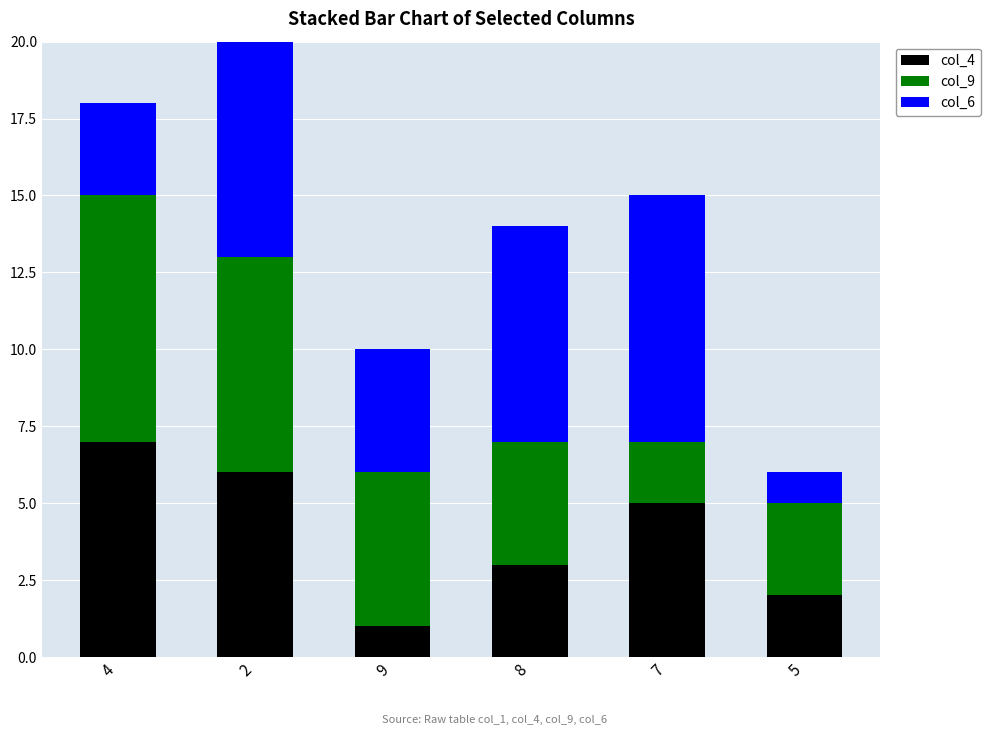

What is the value of the col_4 bar at the 6th from the left?

2